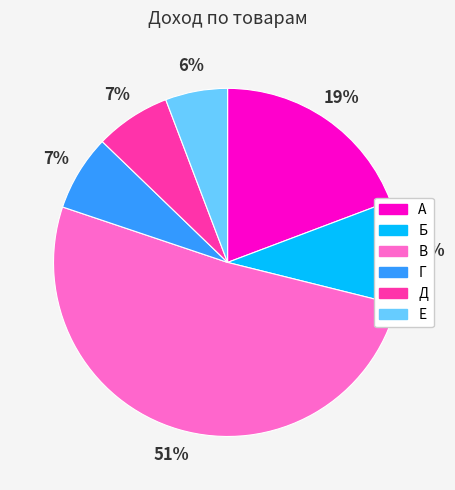

What percentage is the Д slice, to the nearest percent?

7%